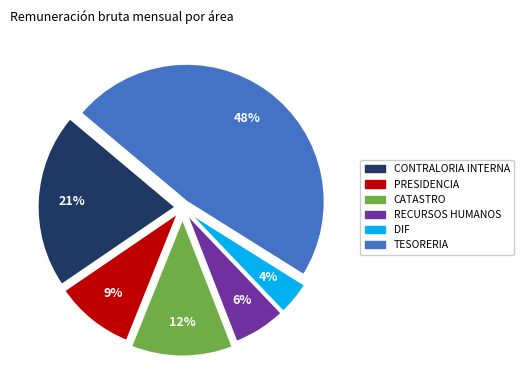

To the nearest percent, what is the average slice percentage?

17%